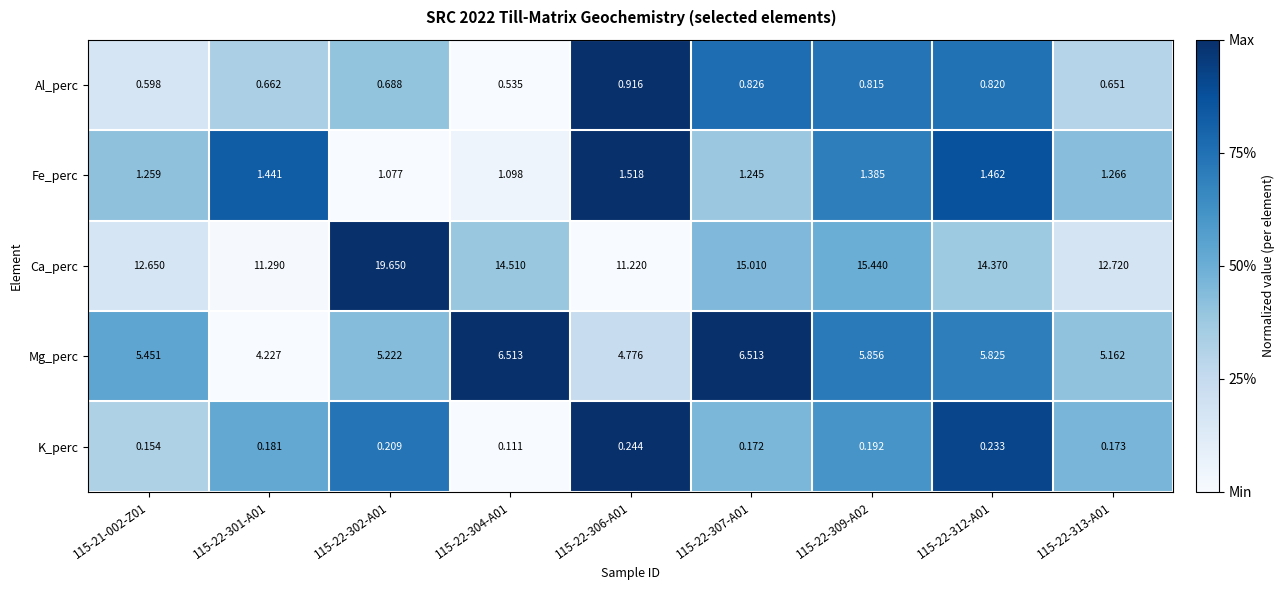

Which series has the largest total across all categories?

Ca_perc